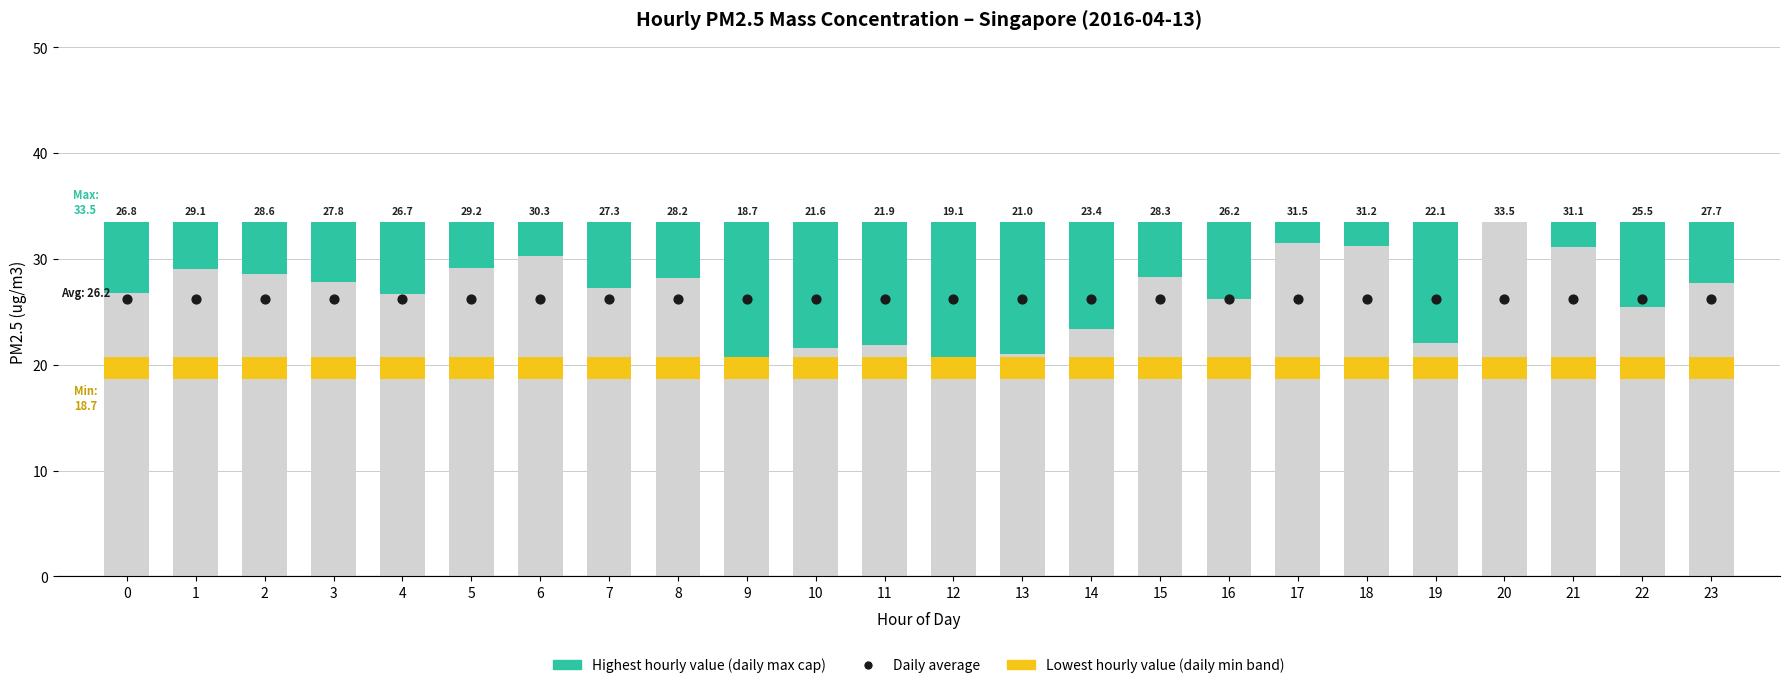

At how many categories does at least one series exceed 15?

24